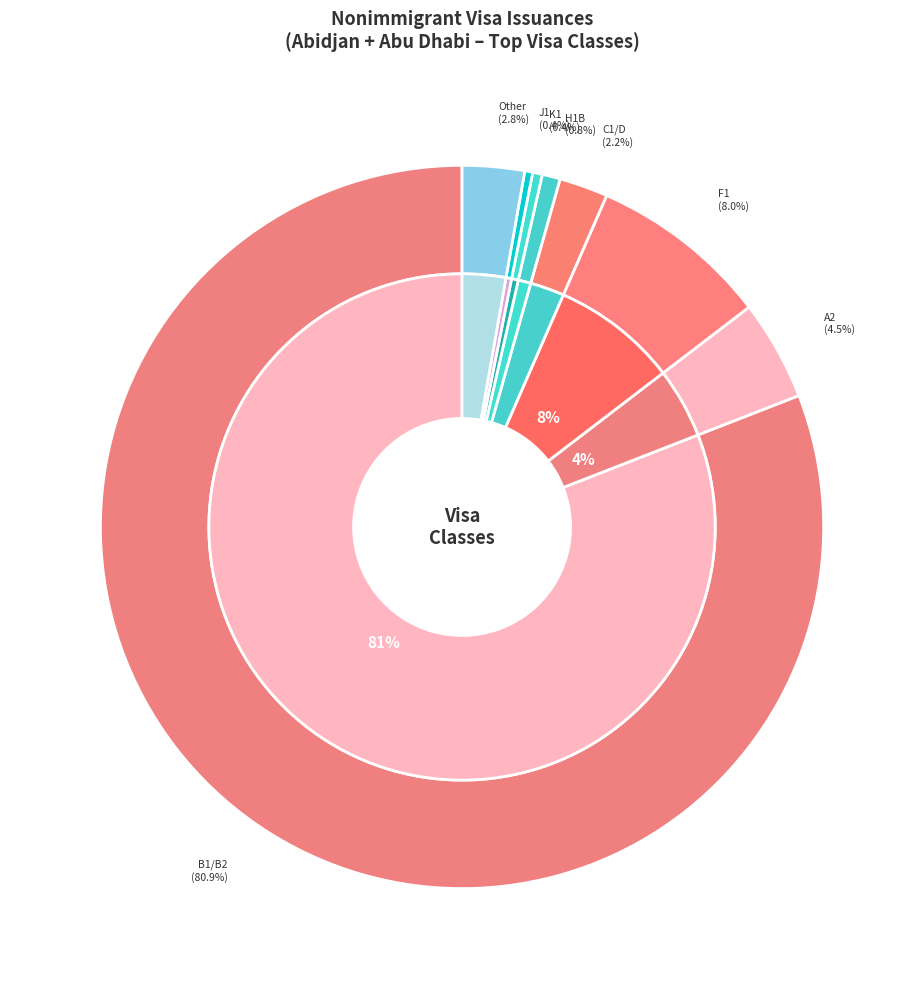

Count the number of slices in the pie.

8